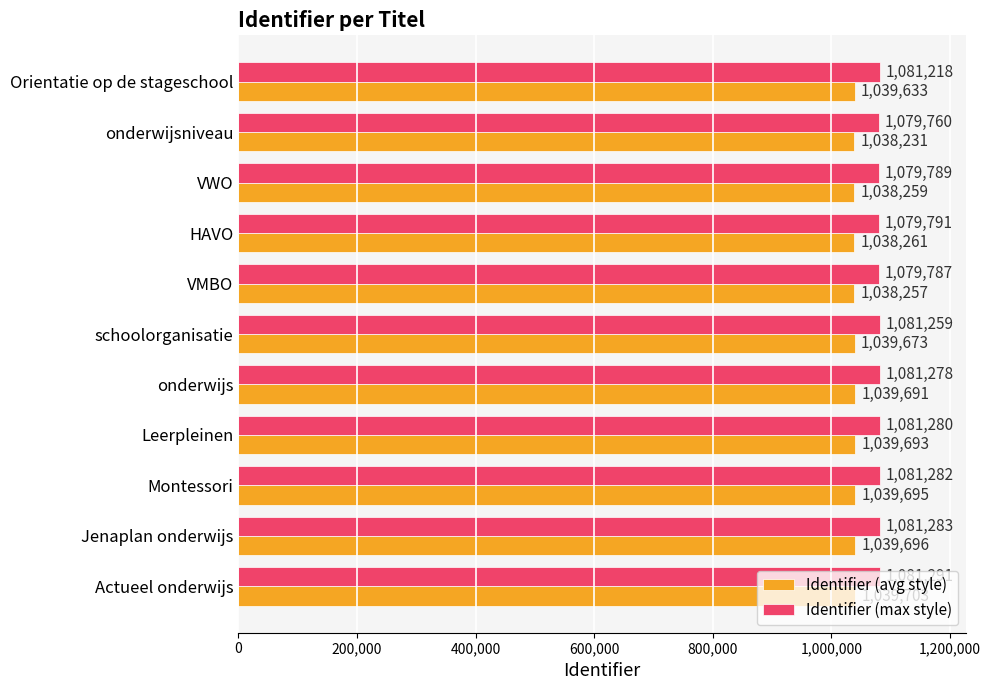

Which series has the largest range (max minus min)?

Identifier (max style)